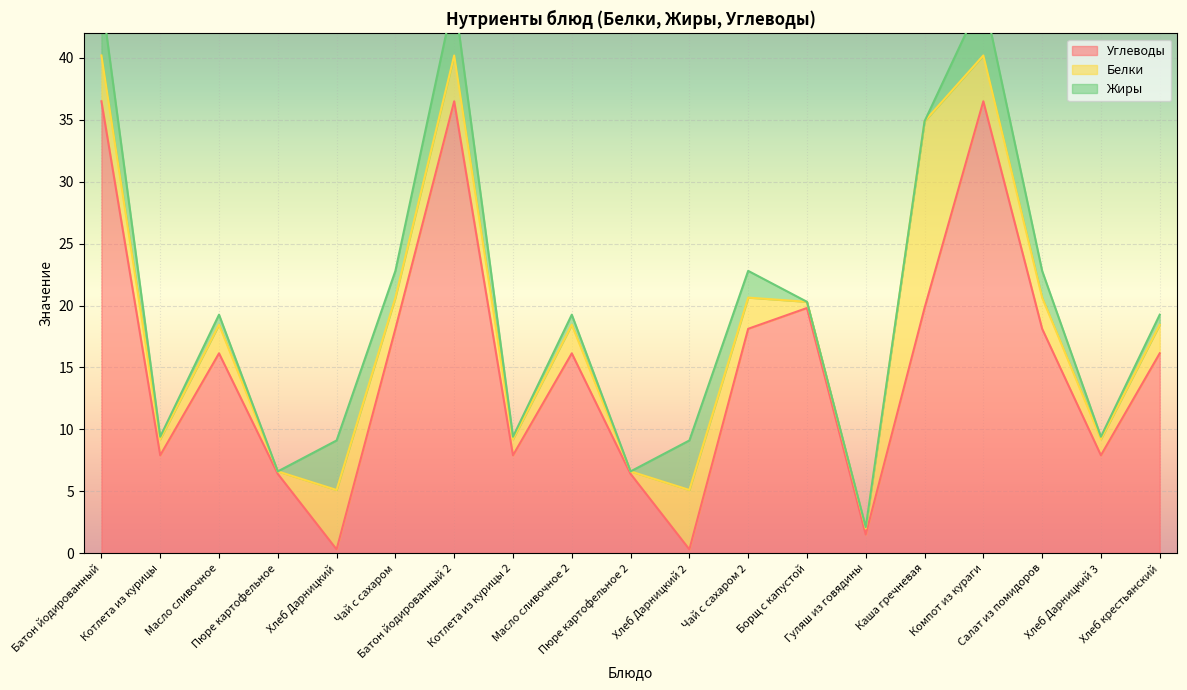

The value of Углеводы at Пюре картофельное 2 is 6.4. True or false?

True